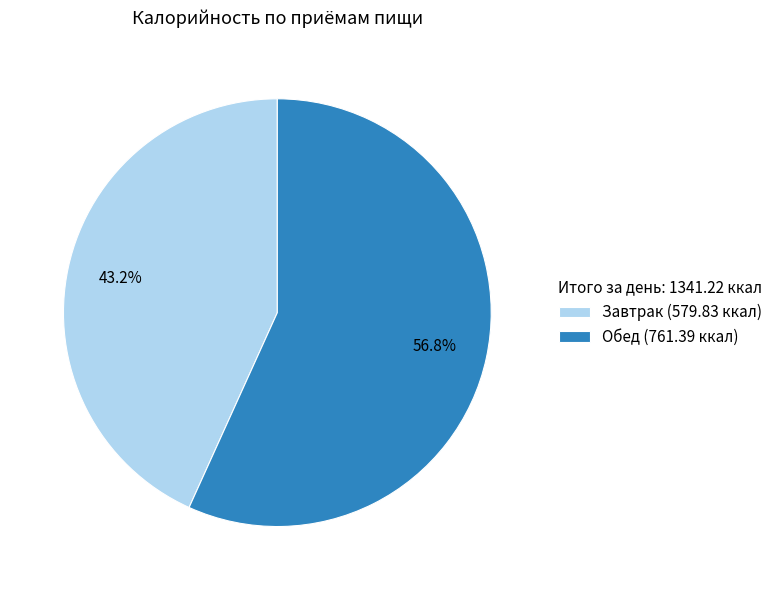

Approximately how many times larger is the value at Обед compared to Завтрак?

1.3